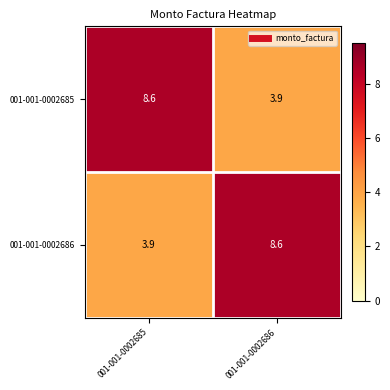

True or false: 001-001-0002686 has a value of 8.6 at 001-001-0002686.

True